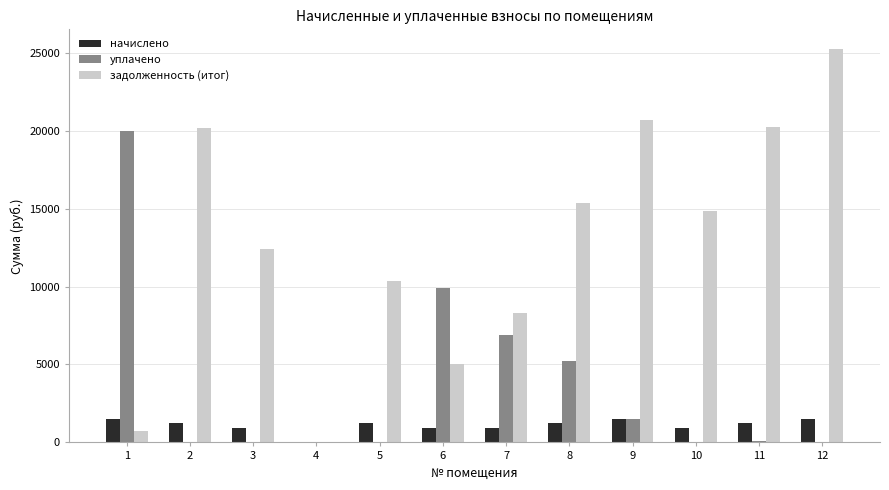

Count the number of data series in this chart.

3